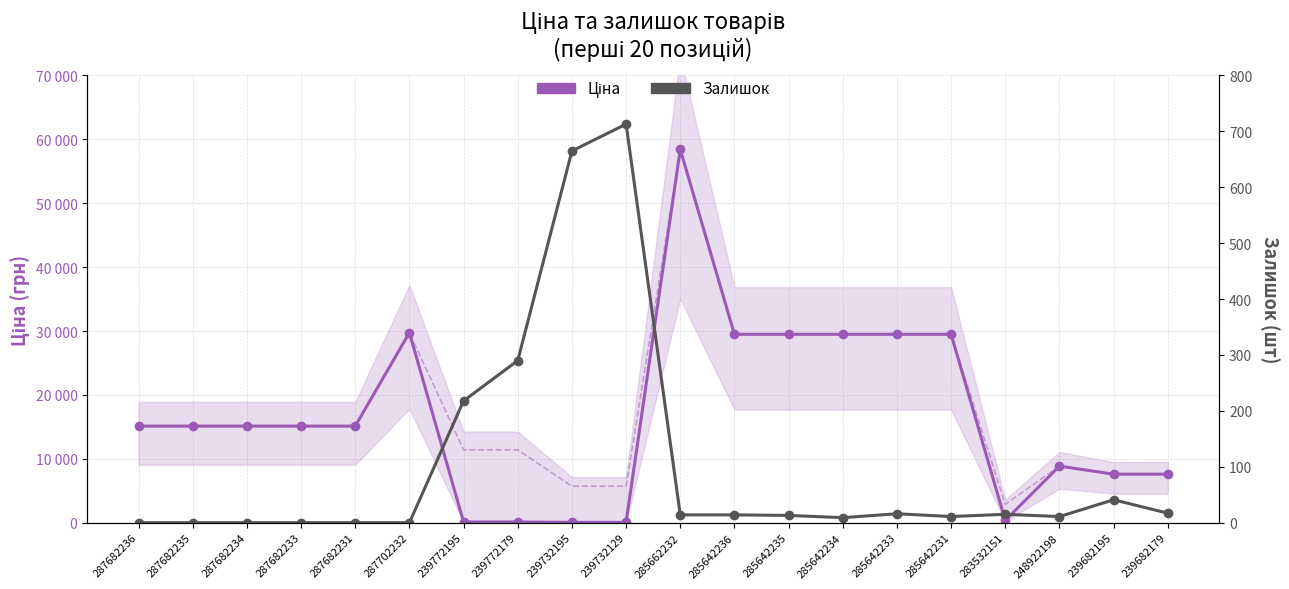

Which category has the lowest value across all series?

287682236